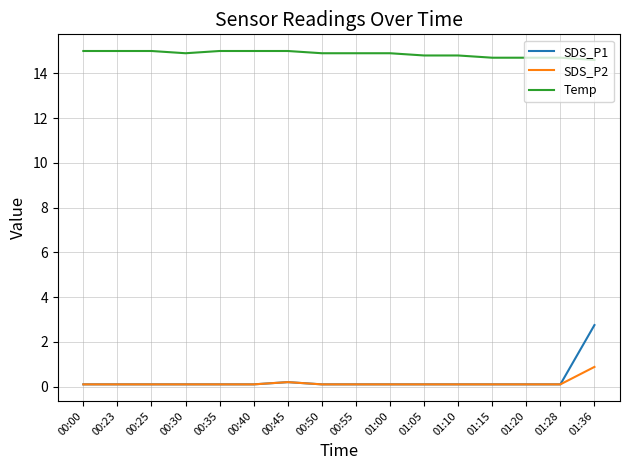

Is the value of SDS_P2 at 01:05 greater than the value of Temp at 01:20?

No